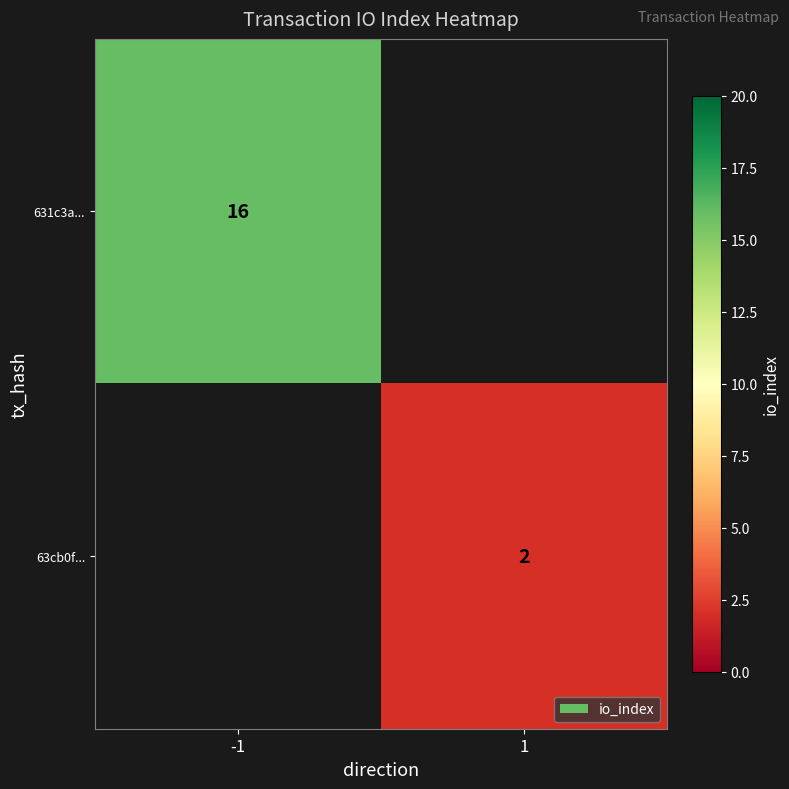

Which label corresponds to the largest value in the chart?

-1